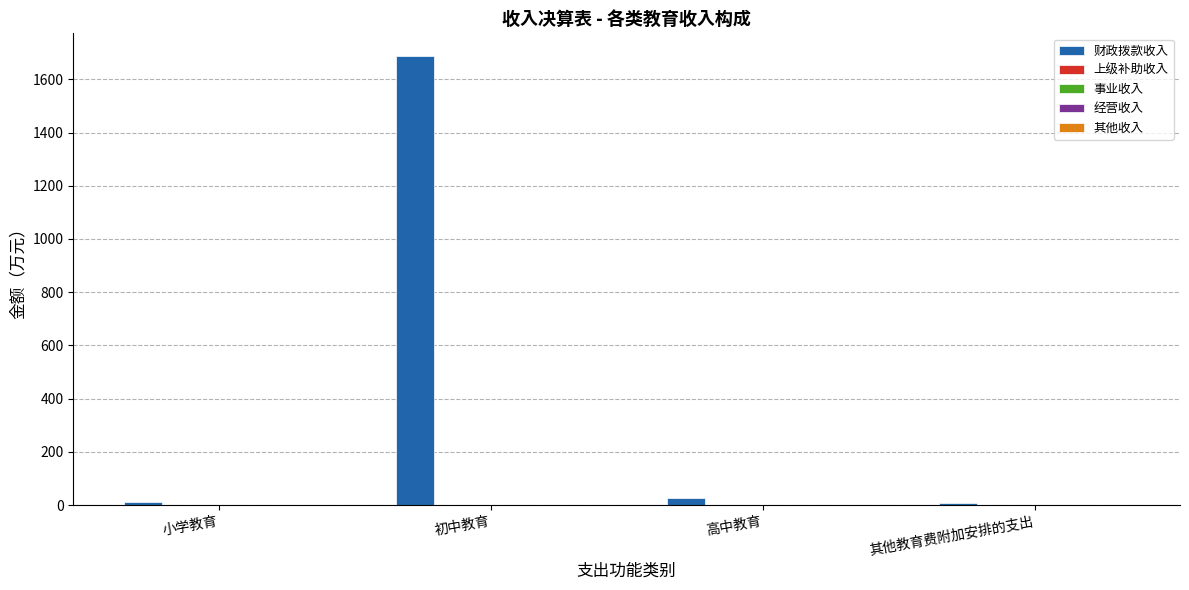

What is the label of the 4th bar from the right?

小学教育